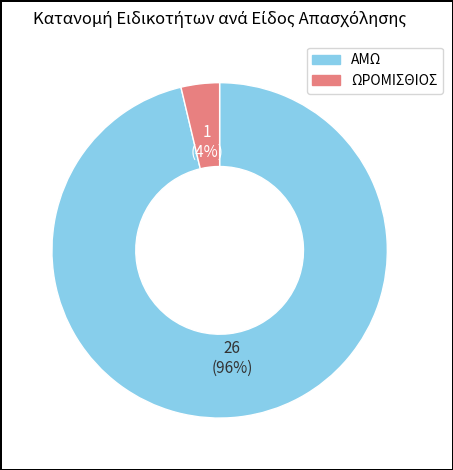

Is ΑΜΩ the majority of the pie?

Yes